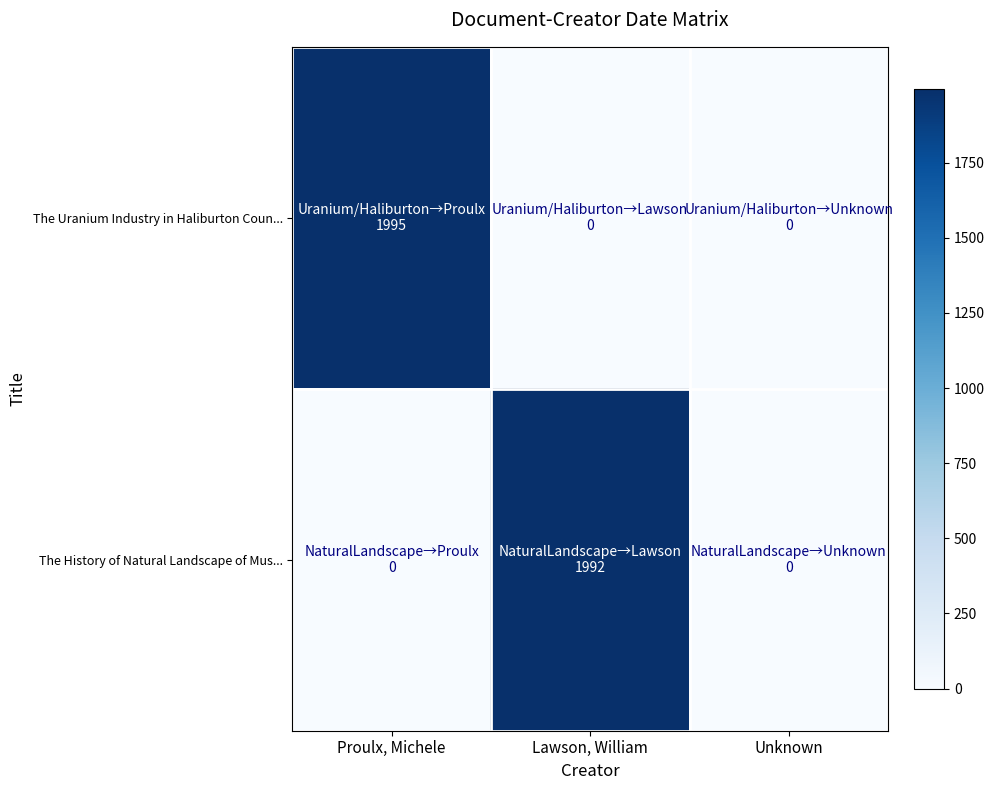

Reading left to right, transcribe all the data shown in this chart.

The Uranium Industry in Haliburton Coun...: Proulx, Michele=1995	Lawson, William=0	Unknown=0
The History of Natural Landscape of Mus...: Proulx, Michele=0	Lawson, William=1992	Unknown=0